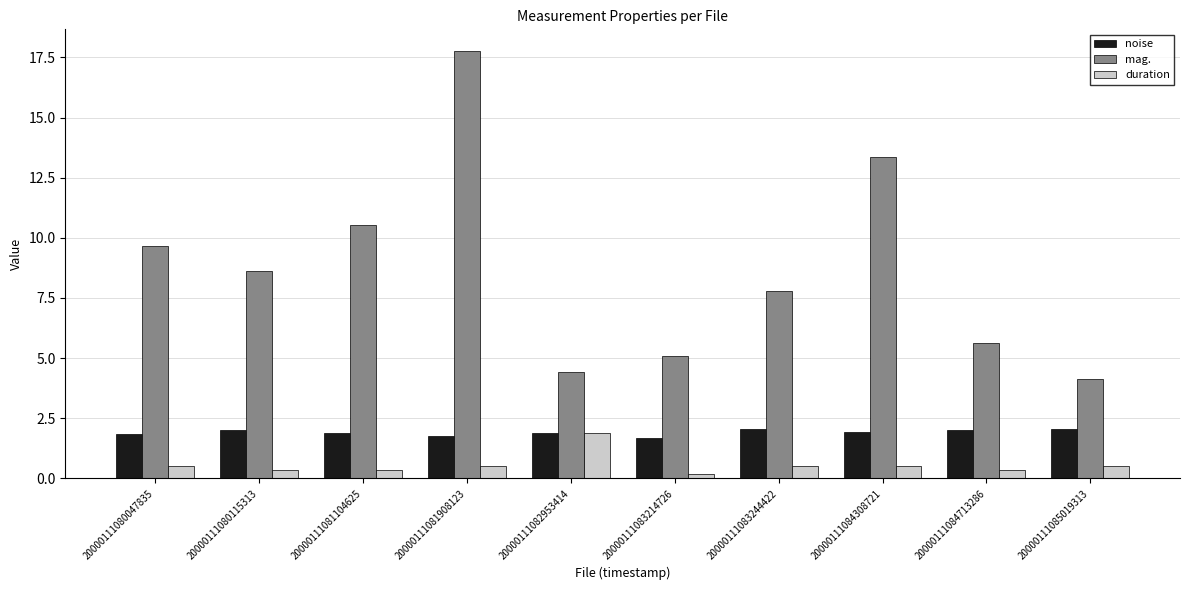

At 20000111083244422, list the series in order from smallest to largest.

duration, noise, mag.